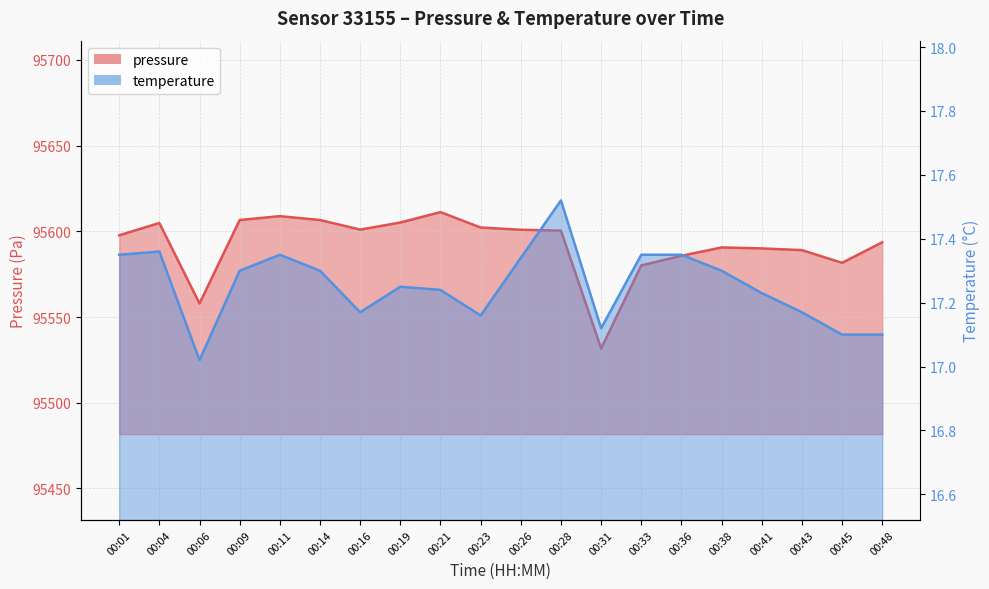

What is the lowest value of the temperature series?

17.0